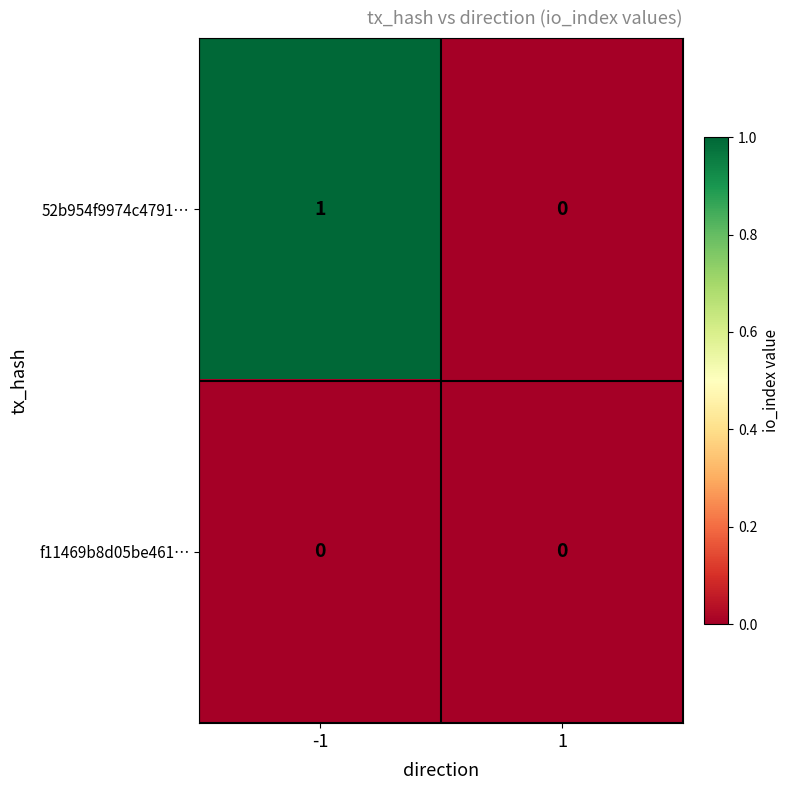

List the series in order of their peak value, highest first.

52b954f9974c4791…, f11469b8d05be461…